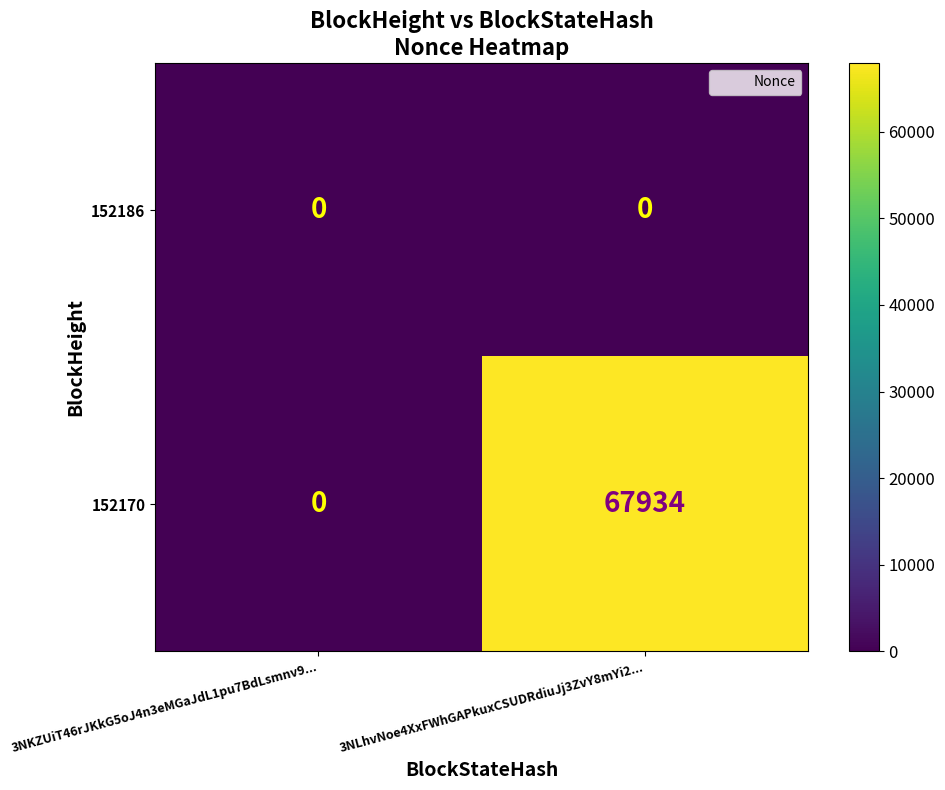

Reading left to right, what are all the values shown in this chart?

152186: 0	0
152170: 0	67934